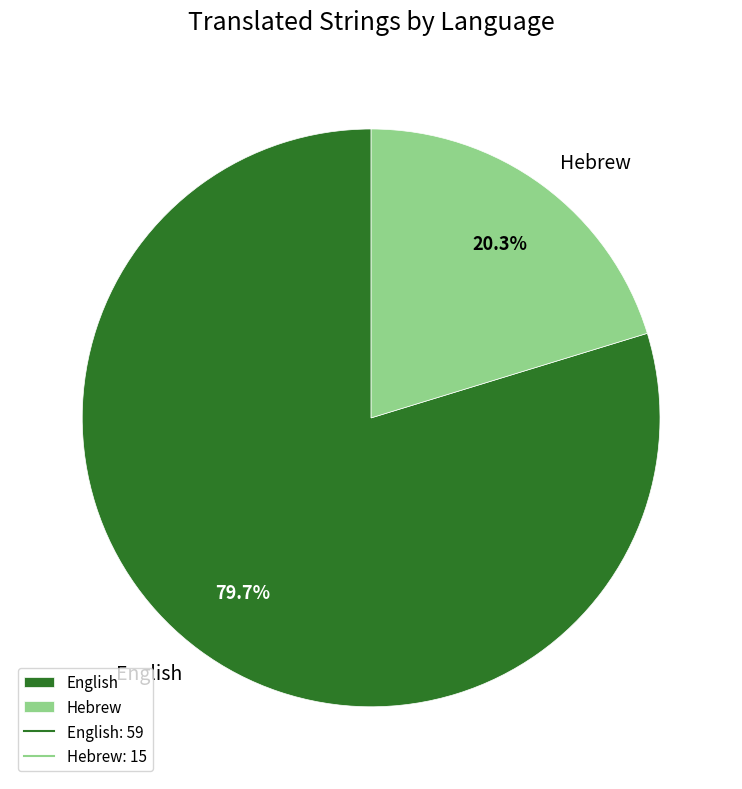

What percentage is the Hebrew slice, to the nearest percent?

20%